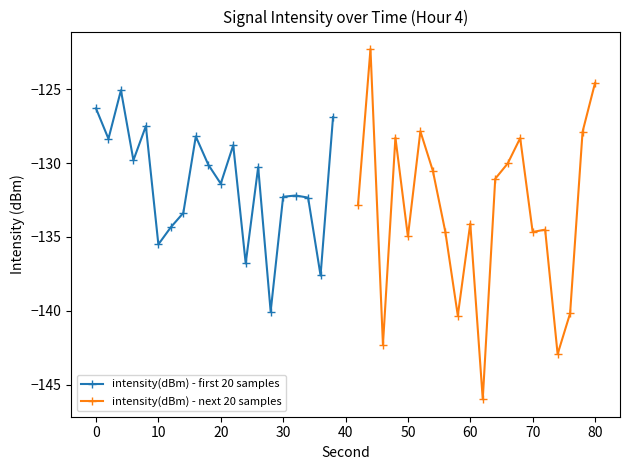

True or false: intensity(dBm) - first 20 samples has more than 2 interior local peaks.

True